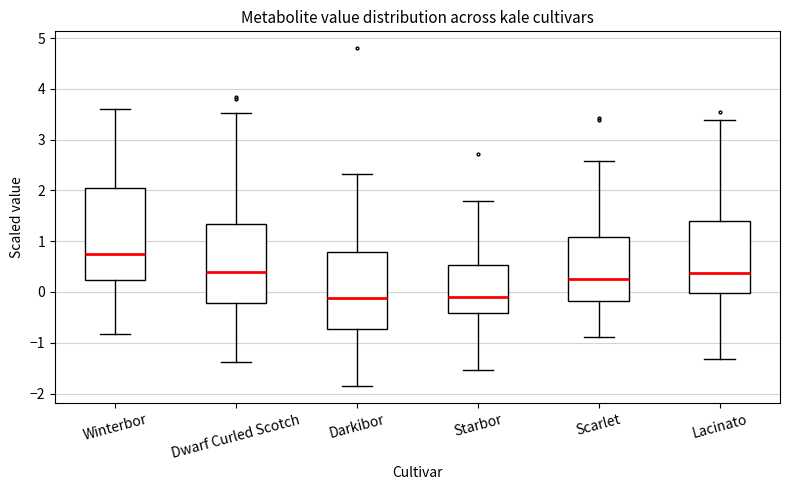

Reading left to right, read every box against the y-axis: the position of its median line, the range the box covers, and the ends of its whiskers. The values are not printed on the chart, so give them approximately, as read against the axis.

Winterbor: median 0.7, box 0.2 to 2.0, whiskers -0.8 to 3.6
Dwarf Curled Scotch: median 0.4, box -0.2 to 1.3, whiskers -1.4 to 3.5
Darkibor: median -0.1, box -0.7 to 0.8, whiskers -1.9 to 2.3
Starbor: median -0.1, box -0.4 to 0.5, whiskers -1.5 to 1.8
Scarlet: median 0.3, box -0.2 to 1.1, whiskers -0.9 to 2.6
Lacinato: median 0.4, box 0.0 to 1.4, whiskers -1.3 to 3.4